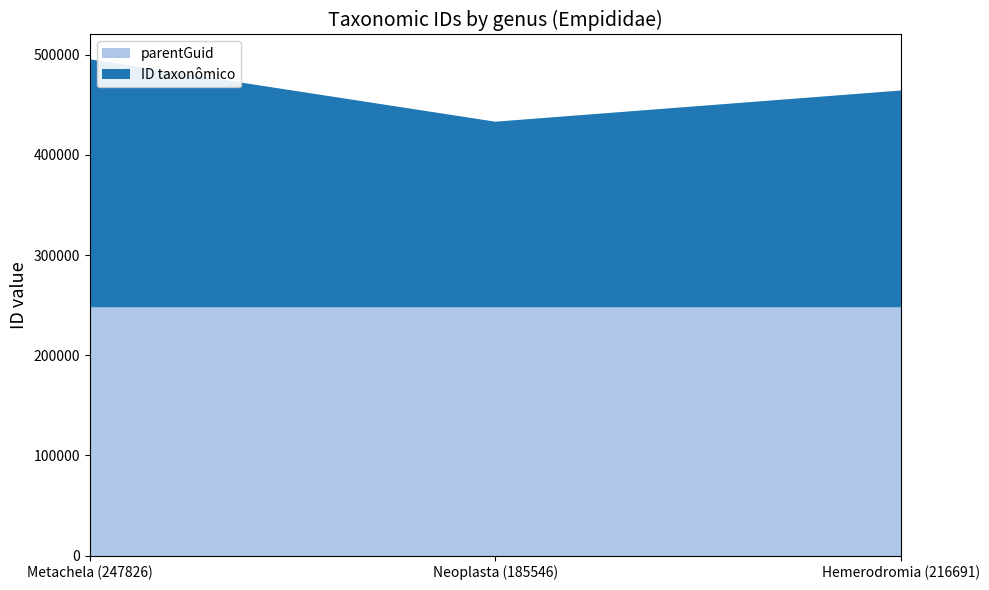

Reading left to right, transcribe all the data shown in this chart.

parentGuid: 247596	247596	247596
ID taxonômico: 247826	185546	216691